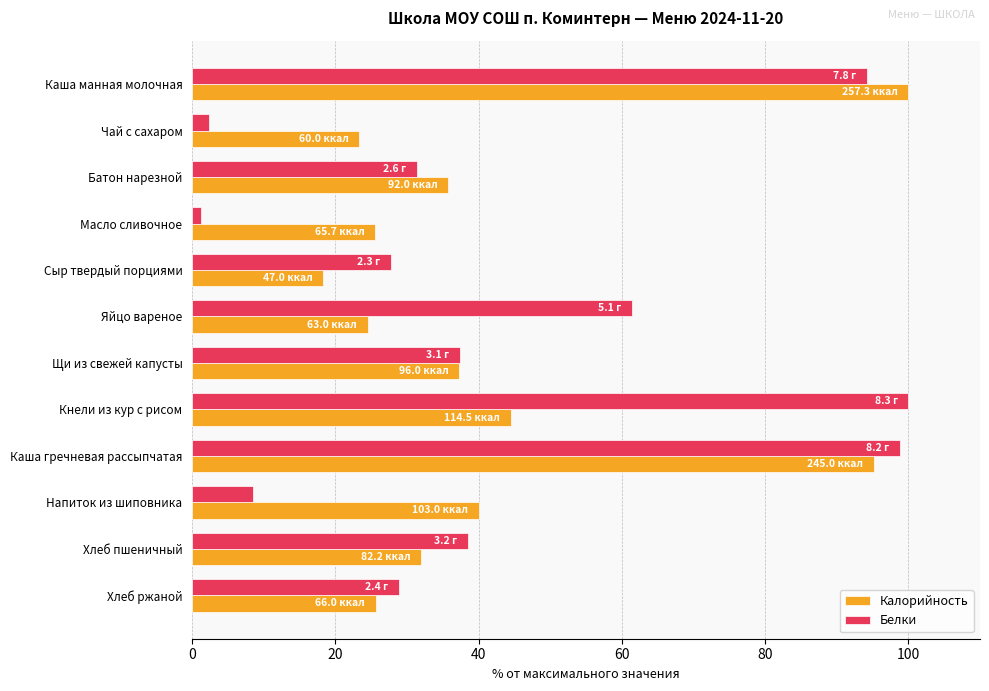

What is the highest value of the Калорийность series?

100.0